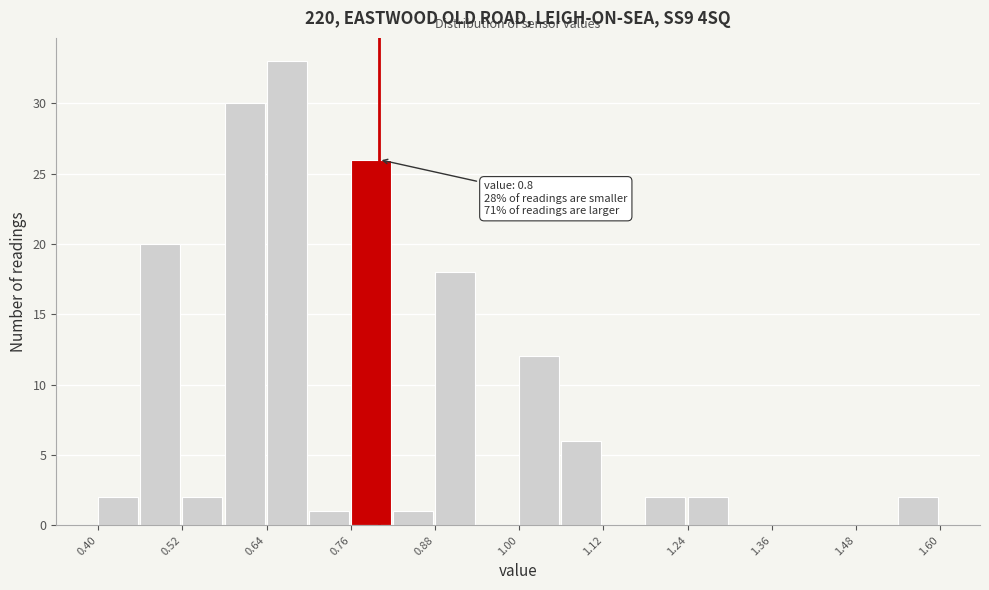

Read against the x-axis, roughly where is the centre of the tallest bar?

0.66